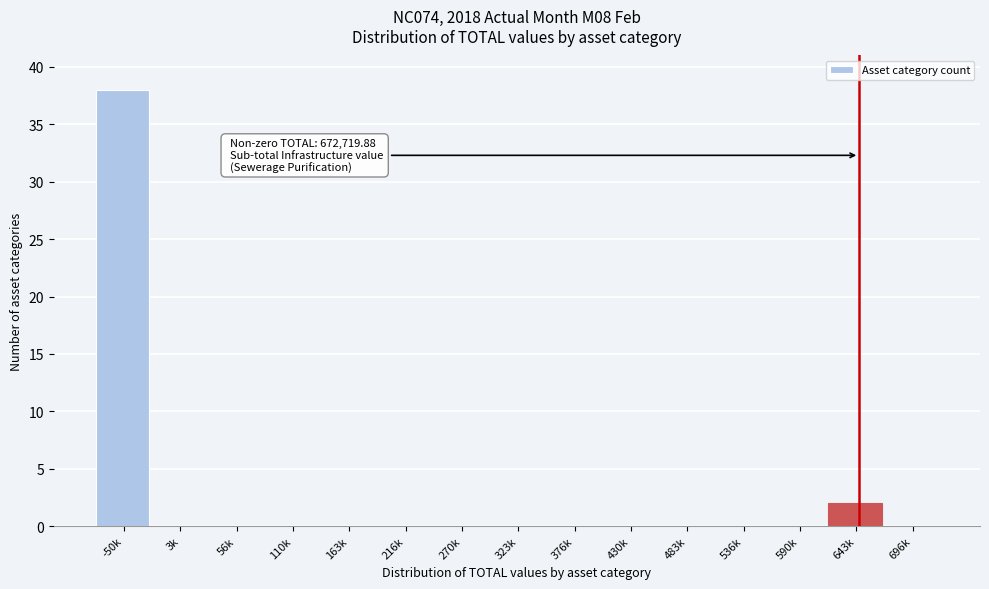

Reading right to left, transcribe all the data shown in this chart.

696k=0	643k=2	590k=0	536k=0	483k=0	430k=0	376k=0	323k=0	270k=0	216k=0	163k=0	110k=0	56k=0	3k=0	-50k=38